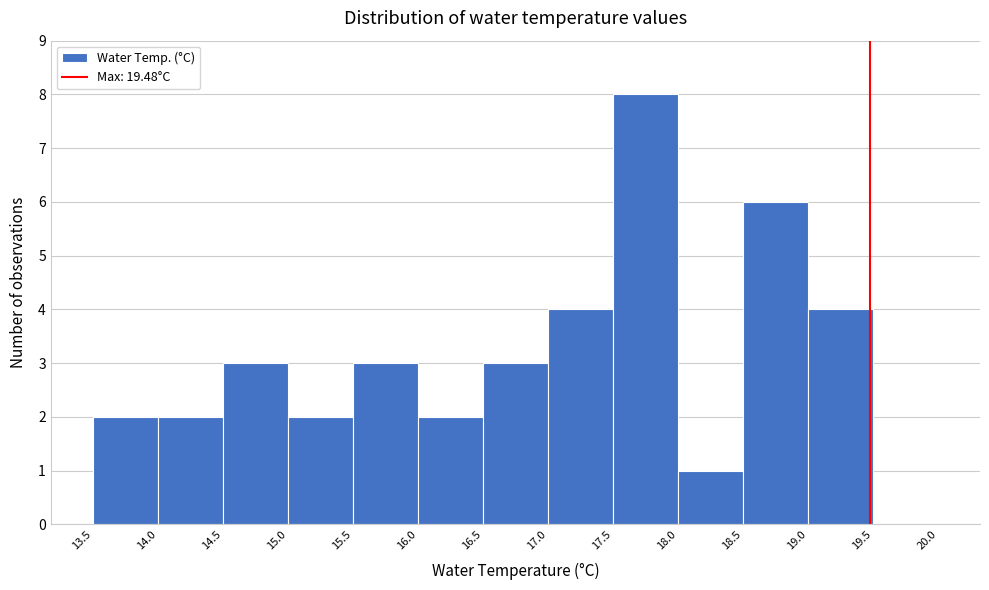

Reading left to right, transcribe this chart: for each bar, give the range it covers on the x-axis and its height. The values are not printed on the chart, so give them approximately, as read against the axis.

13.5 to 14.0: 2
14.0 to 14.5: 2
14.5 to 15.0: 3
15.0 to 15.5: 2
15.5 to 16.0: 3
16.0 to 16.5: 2
16.5 to 17.0: 3
17.0 to 17.5: 4
17.5 to 18.0: 8
18.0 to 18.5: 1
18.5 to 19.0: 6
19.0 to 19.5: 4
19.5 to 20.0: 0